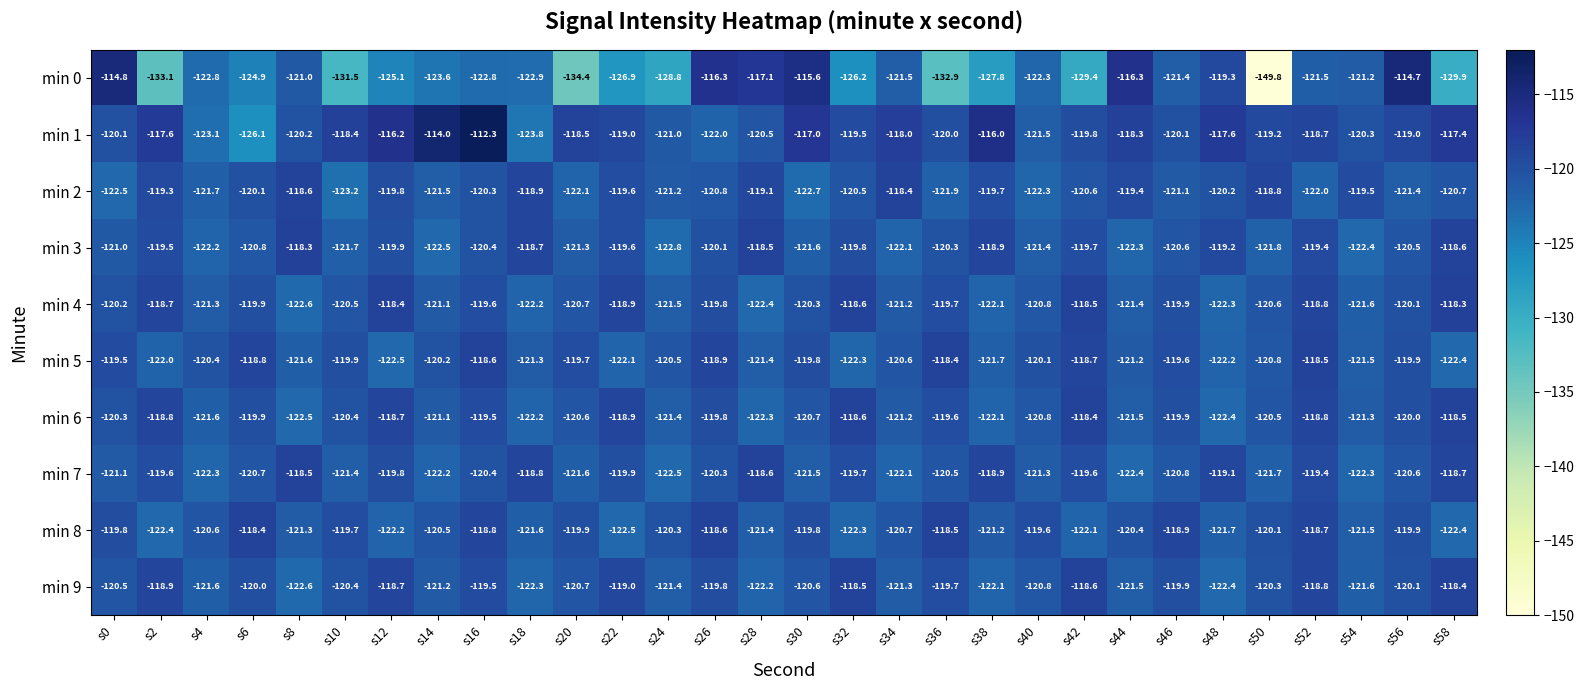

What is the spread (max minus min) of values at s8?

4.3